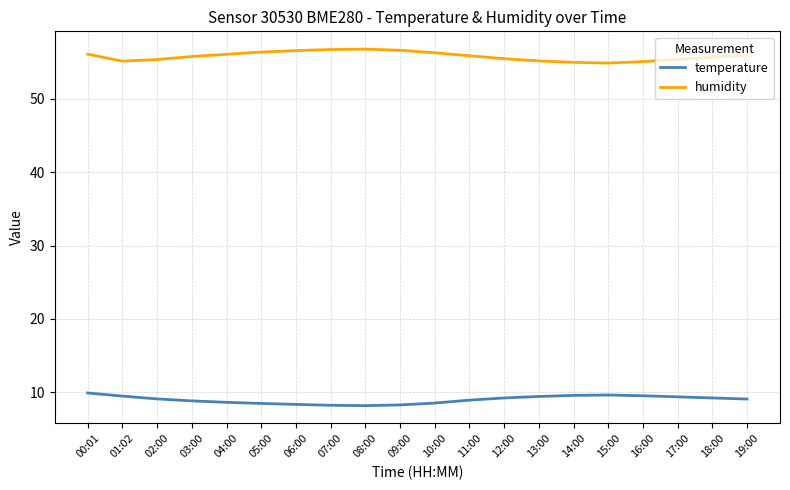

True or false: humidity and temperature intersect in this chart.

False